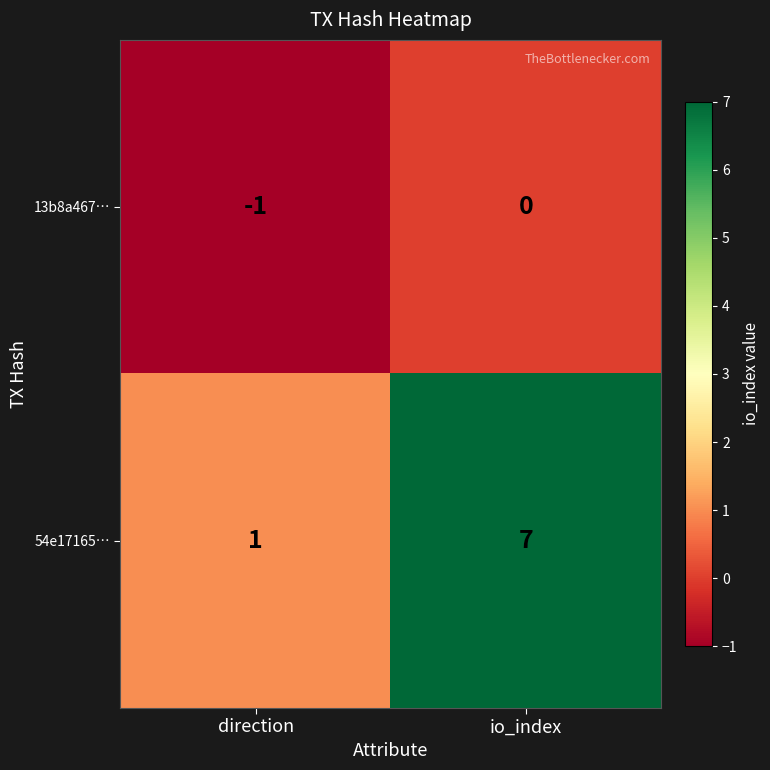

Count the number of data series in this chart.

2